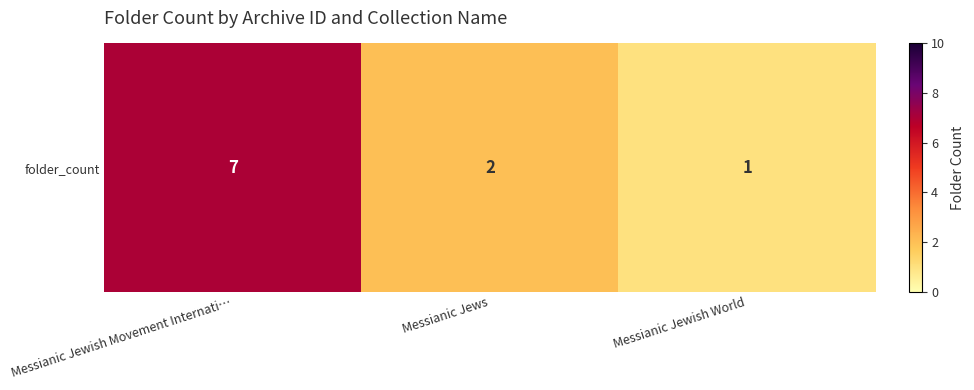

Count the number of values greater than 2.

1